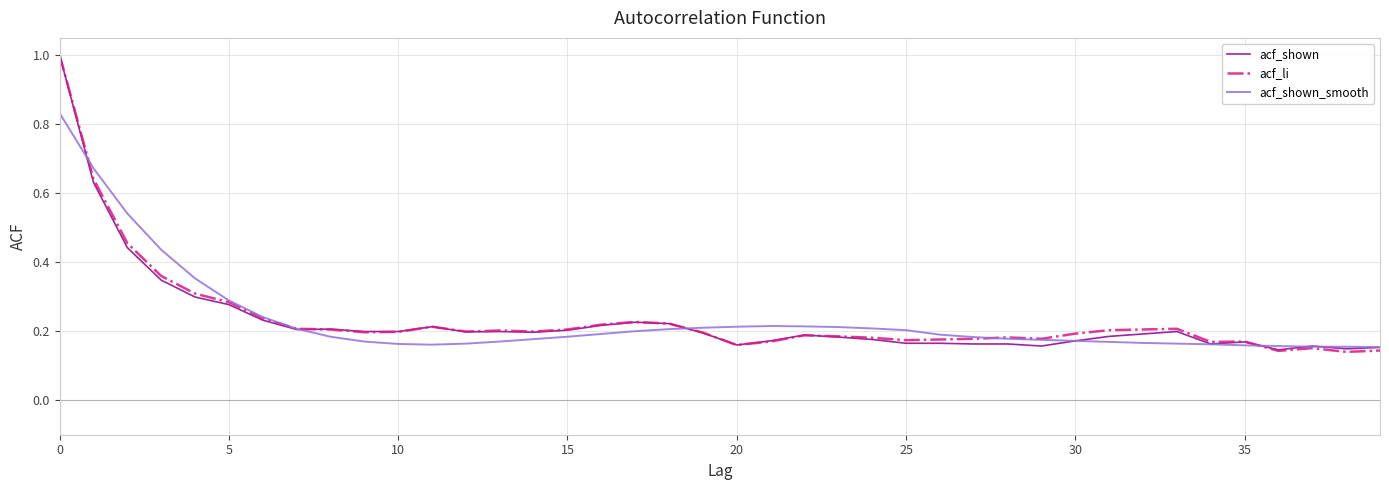

What is the greatest value displayed?

1.0